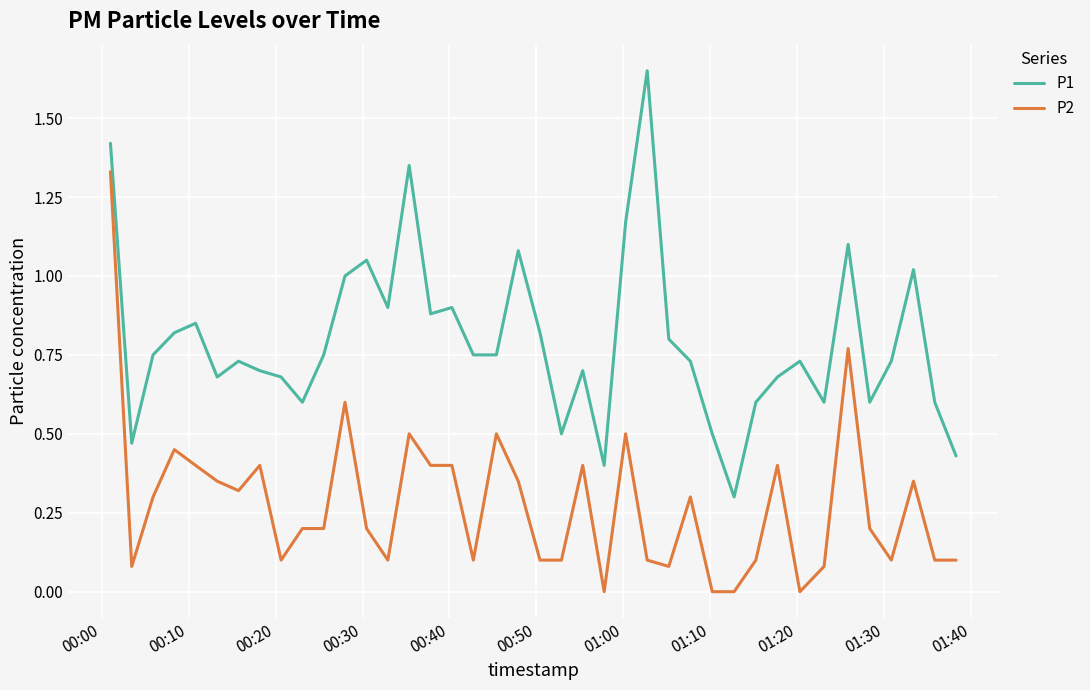

Rank the series by their average value, from highest to lowest.

P1, P2